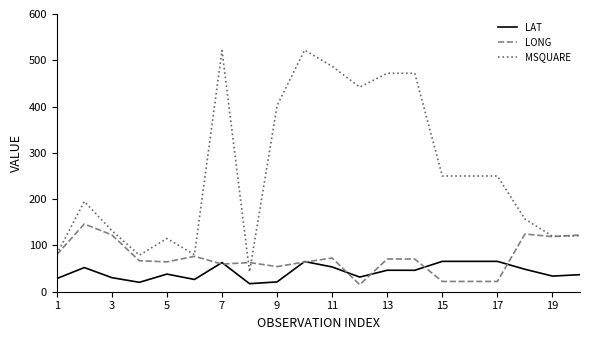

True or false: LAT and MSQUARE cross at least once.

False